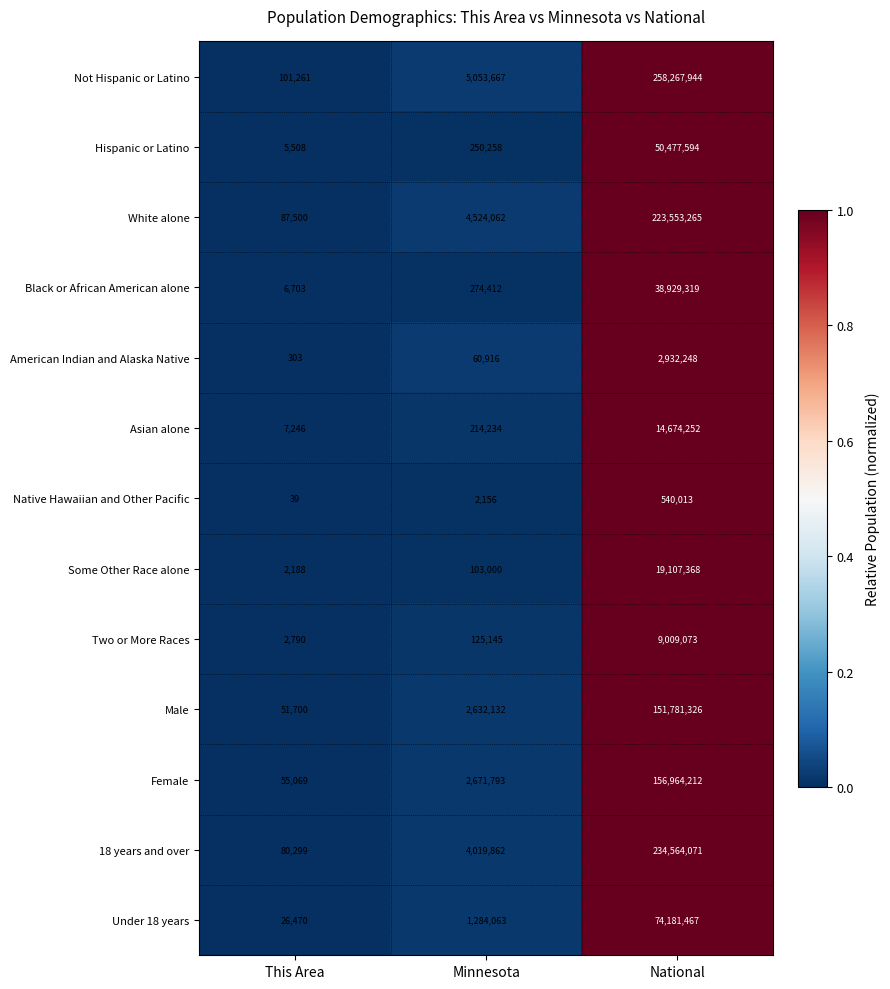

Which series has the largest range (max minus min)?

Not Hispanic or Latino